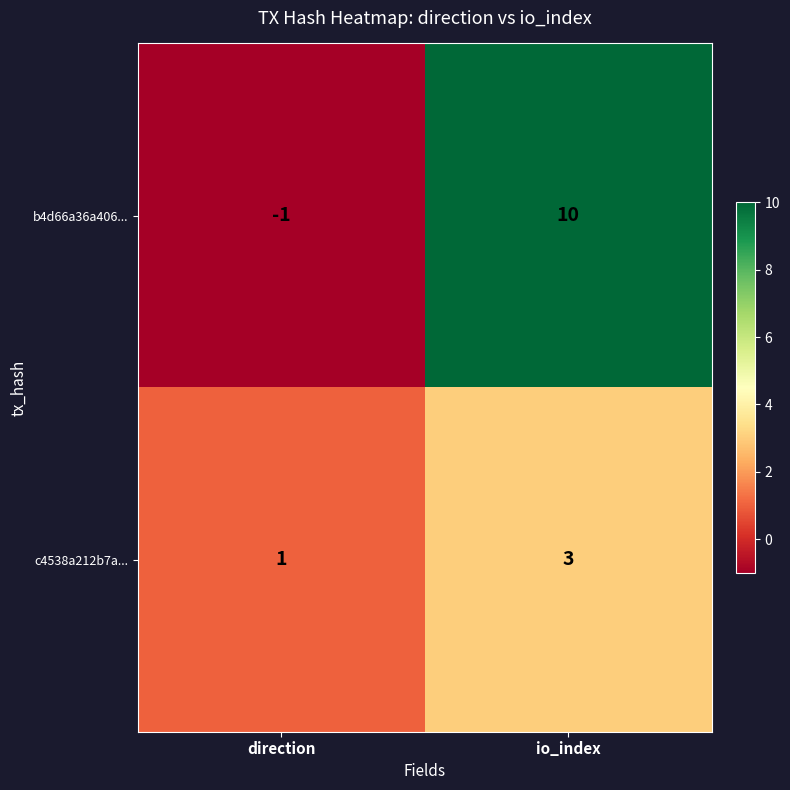

Reading left to right, list all the values displayed in this chart.

b4d66a36a406...: direction=-1	io_index=10
c4538a212b7a...: direction=1	io_index=3